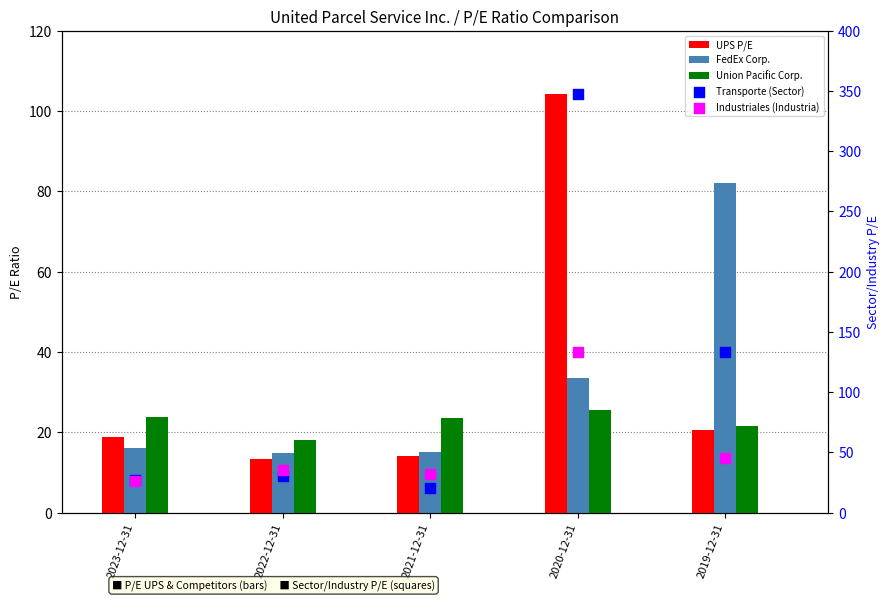

Which series has the widest spread of Y values?

Transporte (Sector)